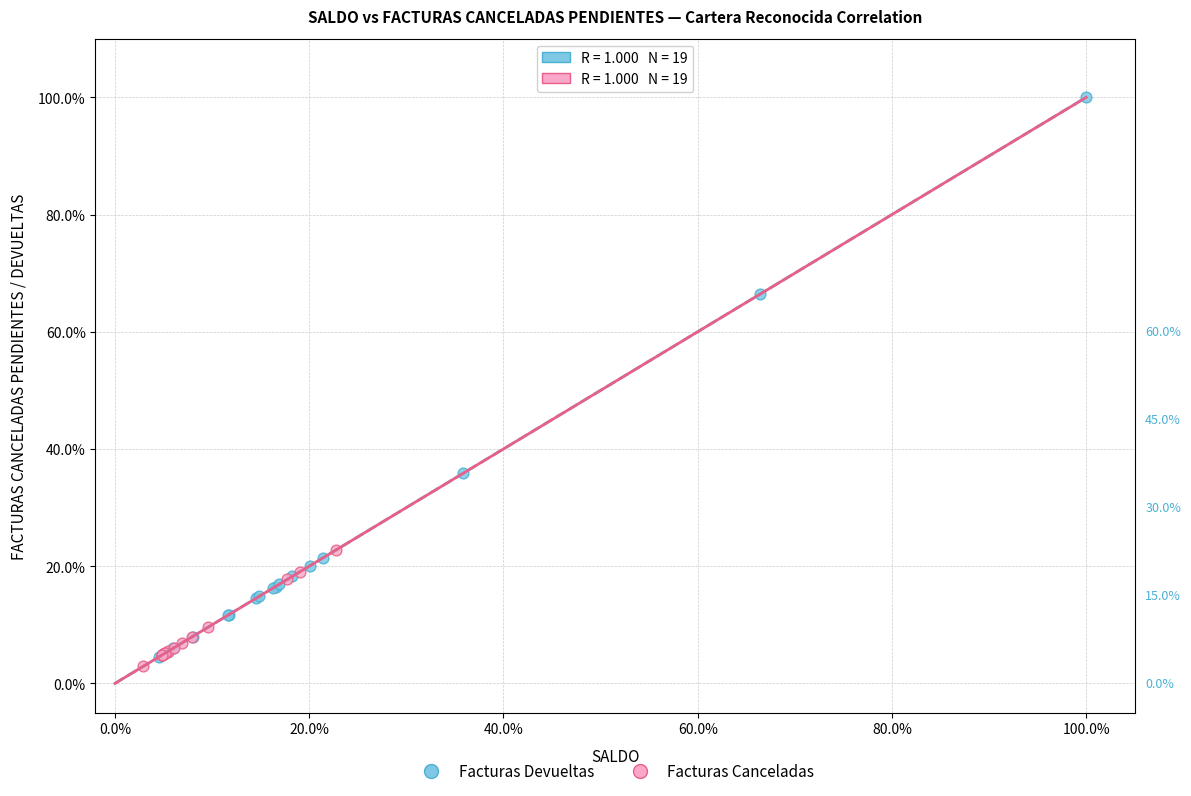

What are all the series names shown in the legend?

Facturas Devueltas, Facturas Canceladas